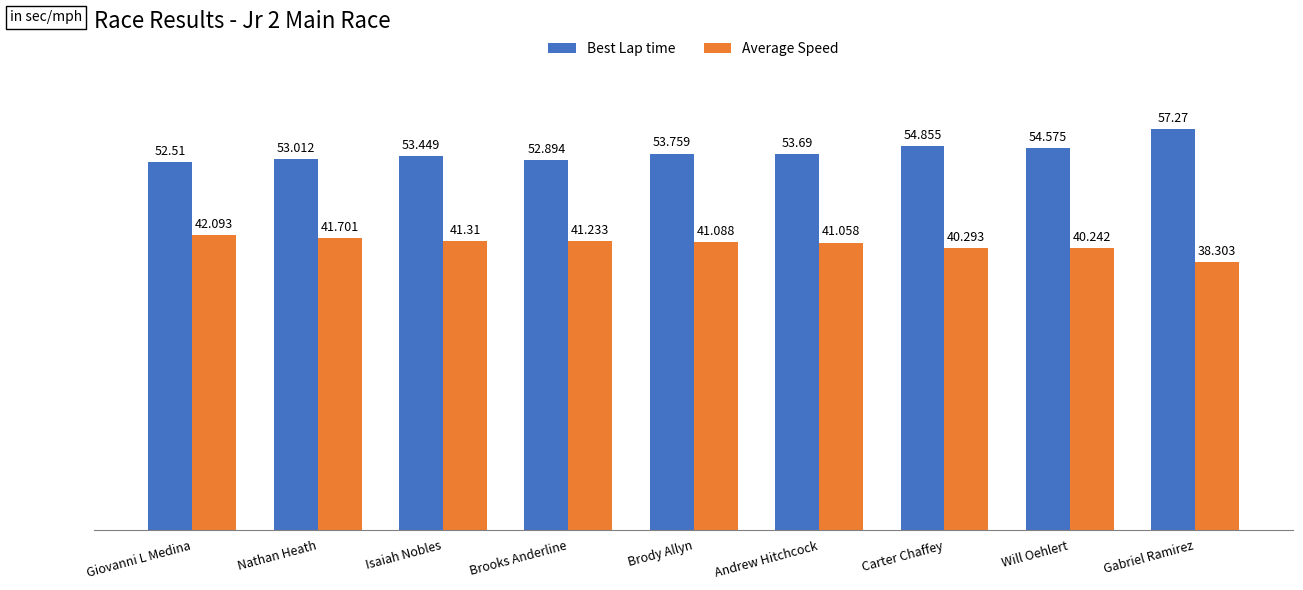

What are all the series names shown in the legend?

Best Lap time, Average Speed